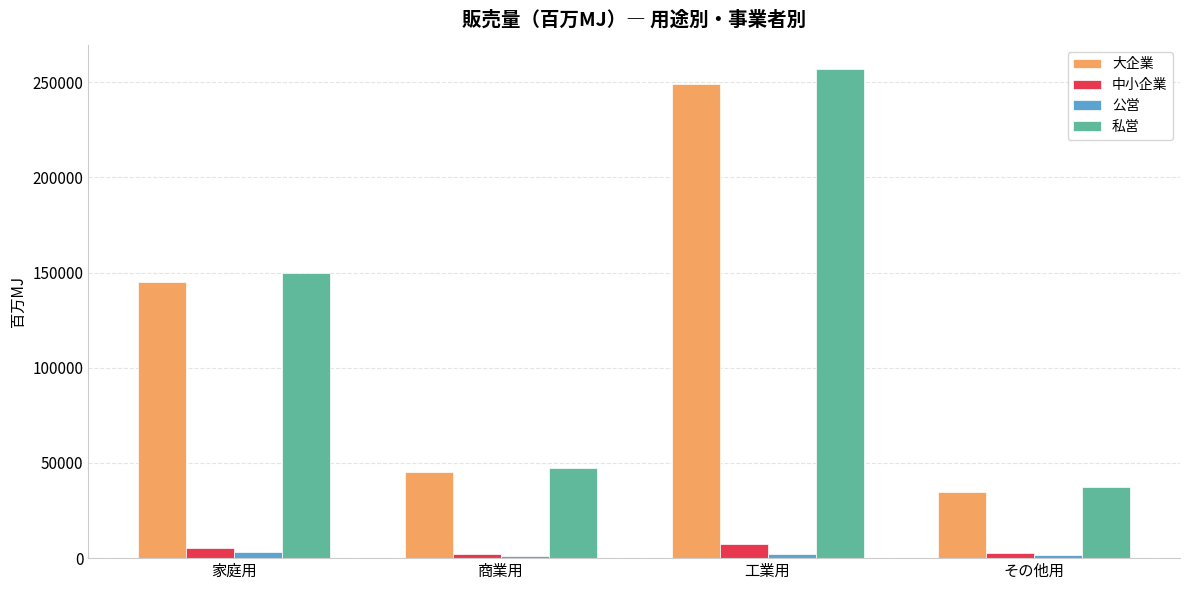

What value does the 大企業 series have at その他用?

34678